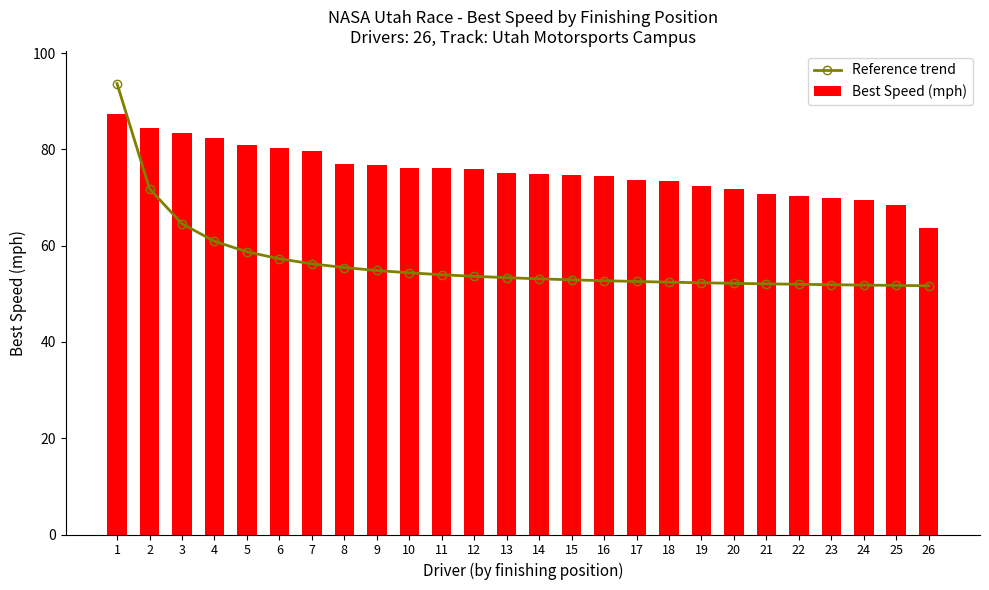

What are all the series names shown in the legend?

Reference trend, Best Speed (mph)